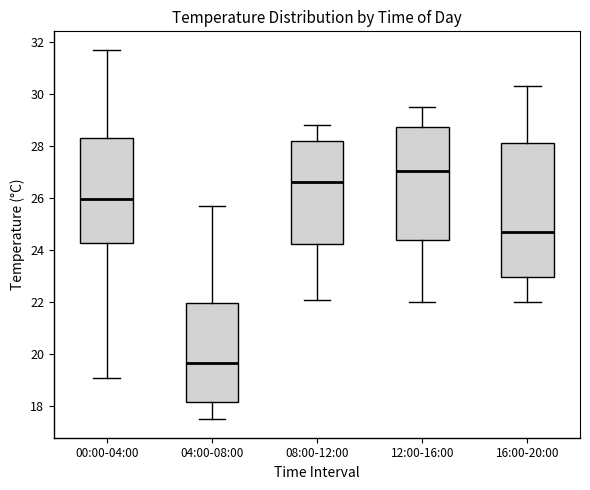

Reading left to right, read every box against the y-axis: the position of its median line, the range the box covers, and the ends of its whiskers. The values are not printed on the chart, so give them approximately, as read against the axis.

00:00-04:00: median 26.0, box 24.2 to 28.4, whiskers 19.2 to 31.8
04:00-08:00: median 19.6, box 18.2 to 22.0, whiskers 17.6 to 25.8
08:00-12:00: median 26.6, box 24.2 to 28.2, whiskers 22.2 to 28.8
12:00-16:00: median 27.0, box 24.4 to 28.8, whiskers 22.0 to 29.6
16:00-20:00: median 24.8, box 23.0 to 28.2, whiskers 22.0 to 30.4